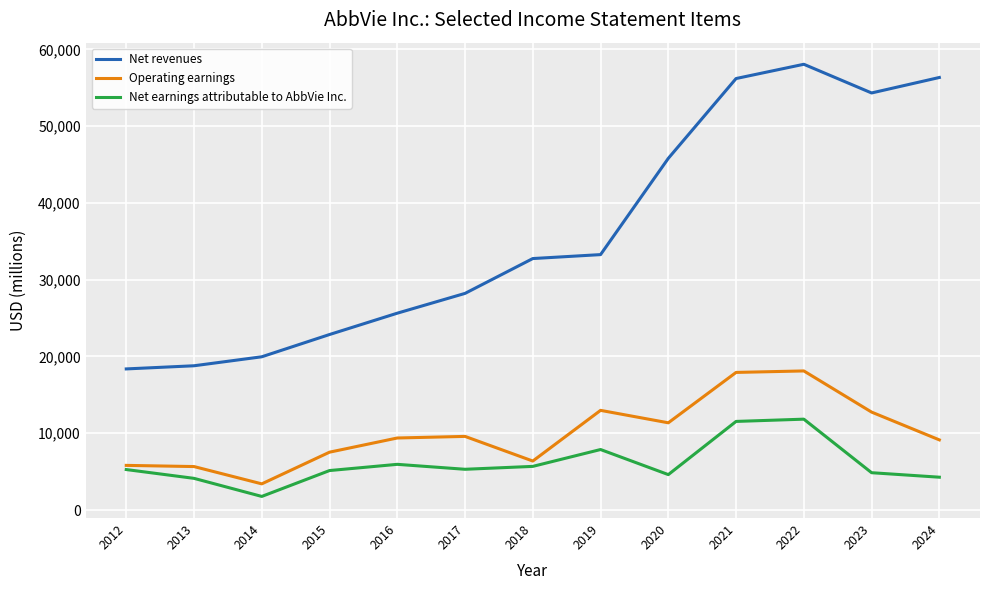

What is the spread (max minus min) of values at 2017?

22907